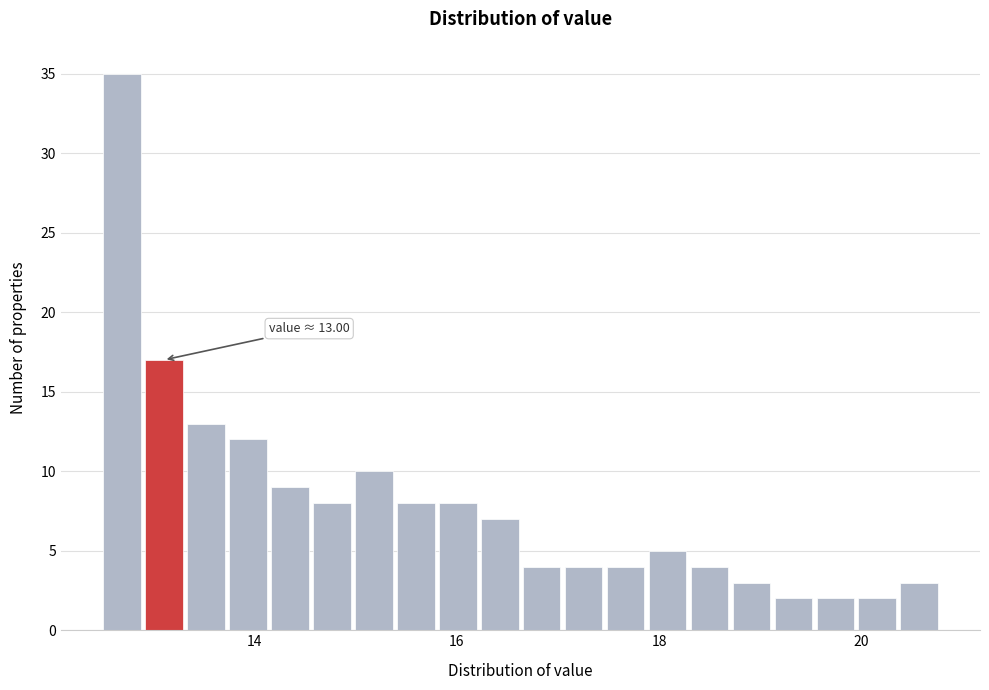

Around what value on the x-axis is the tallest bar? Give the approximate position of its centre, as read against the axis.

12.6